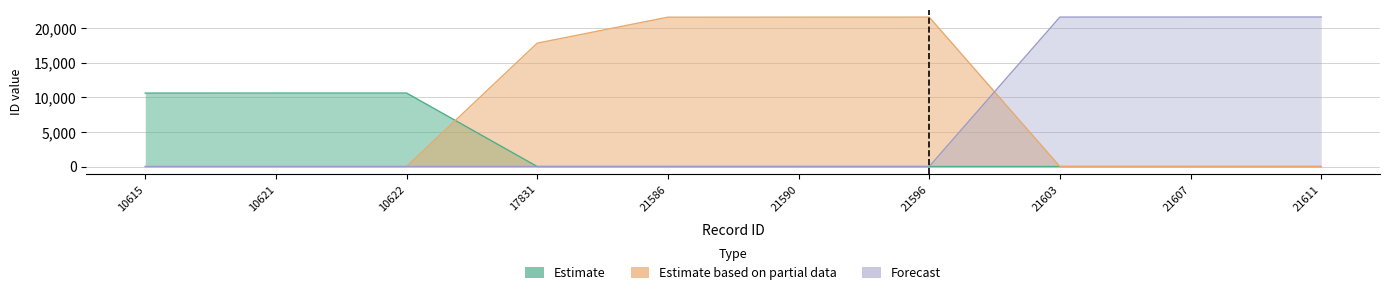

How many interior local peaks does the Estimate based on partial data series have?

1